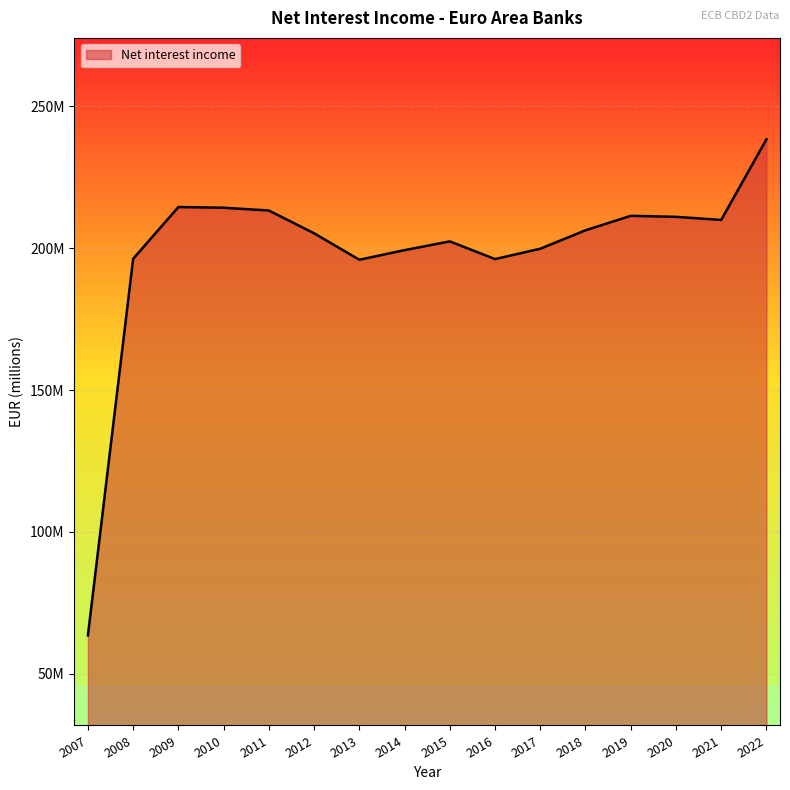

List the labels in order of value, largest first.

2022, 2009, 2010, 2011, 2019, 2020, 2021, 2018, 2012, 2015, 2017, 2014, 2008, 2016, 2013, 2007